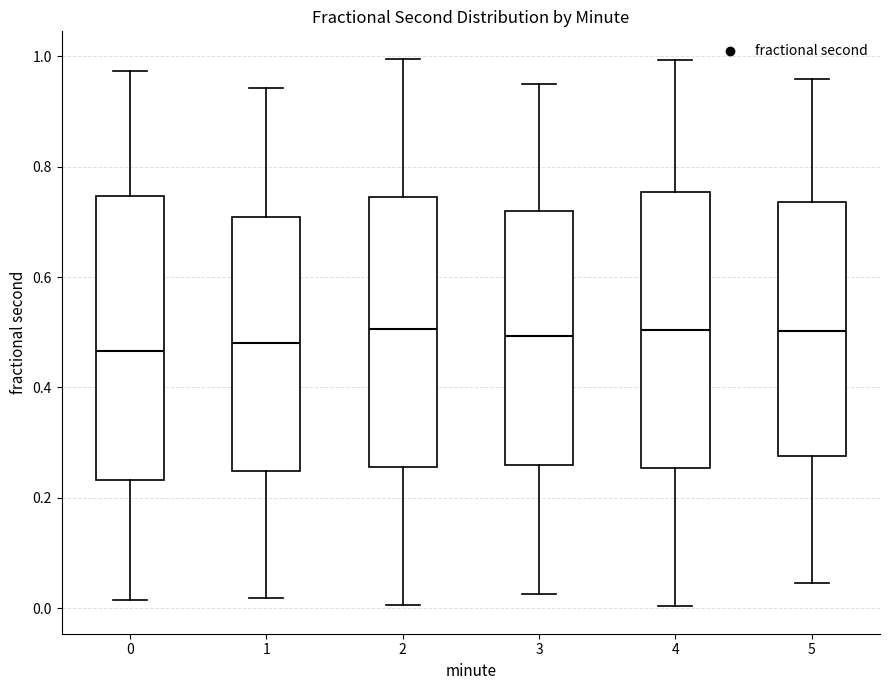

Reading left to right, transcribe this box plot: for each box, give where its median line is, the range the box spans, and where its two whiskers end, as read against the y-axis. The values are not printed on the chart, so give them approximately, as read against the axis.

0: median 0.46, box 0.24 to 0.74, whiskers 0.02 to 0.98
1: median 0.48, box 0.24 to 0.70, whiskers 0.02 to 0.94
2: median 0.50, box 0.26 to 0.74, whiskers 0.00 to 1.00
3: median 0.50, box 0.26 to 0.72, whiskers 0.02 to 0.96
4: median 0.50, box 0.26 to 0.76, whiskers 0.00 to 1.00
5: median 0.50, box 0.28 to 0.74, whiskers 0.04 to 0.96